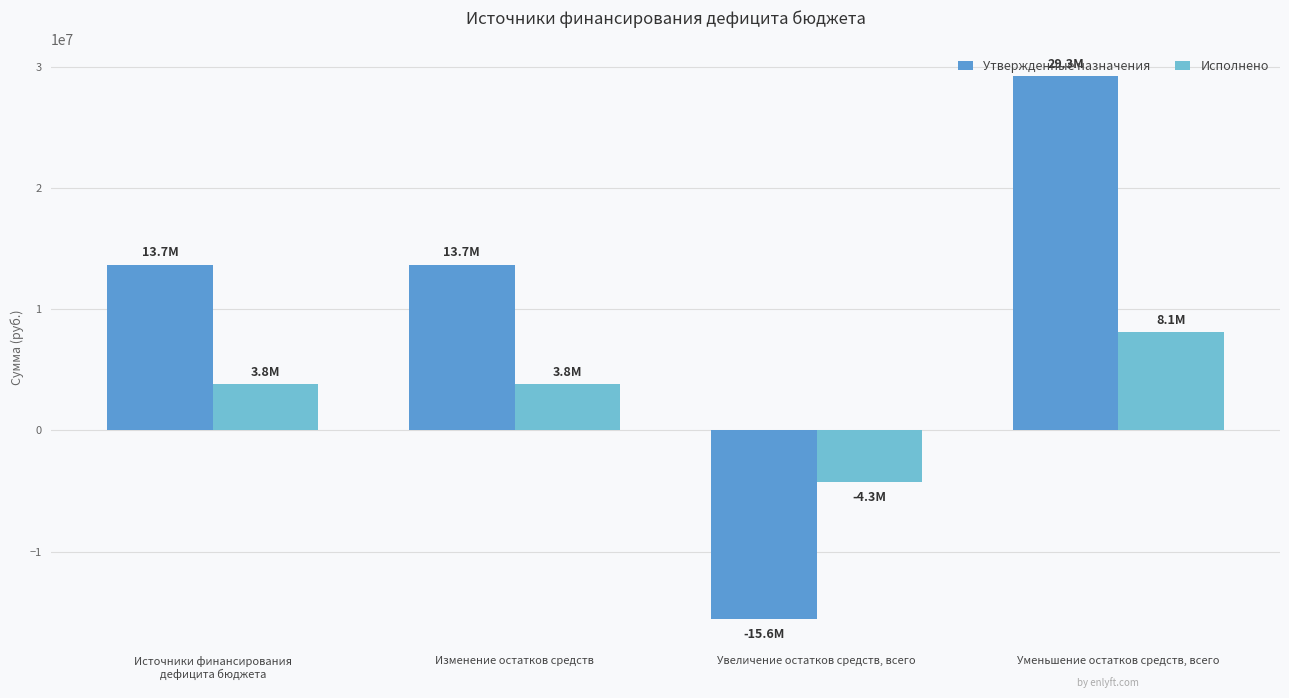

List the series in order of their peak value, highest first.

Утвержденные назначения, Исполнено